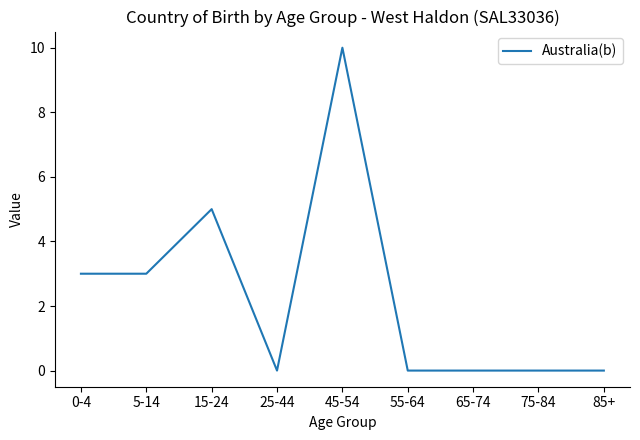

At which category does the chart reach its peak across all series?

45-54